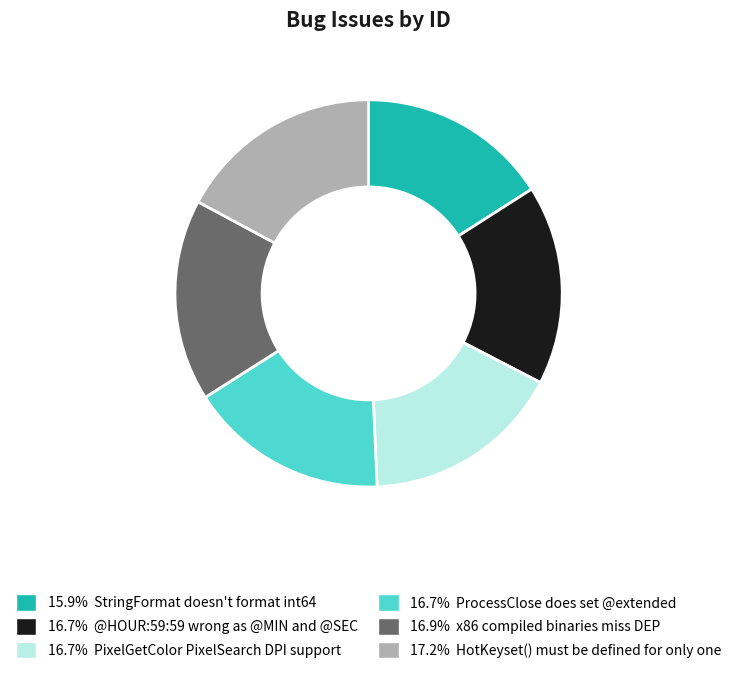

Is there a majority slice in this chart?

No